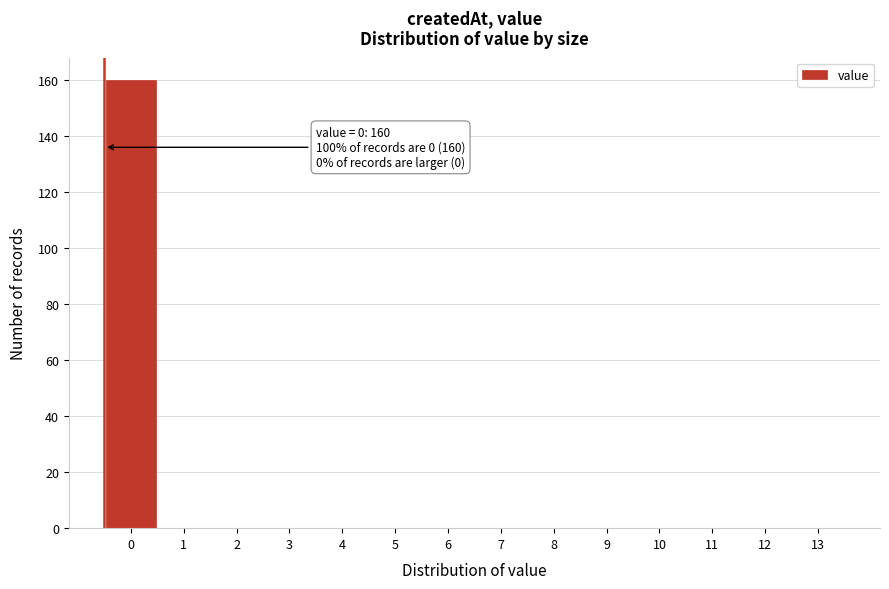

Reading left to right, list all the values displayed in this chart.

0=160	1=0	2=0	3=0	4=0	5=0	6=0	7=0	8=0	9=0	10=0	11=0	12=0	13=0